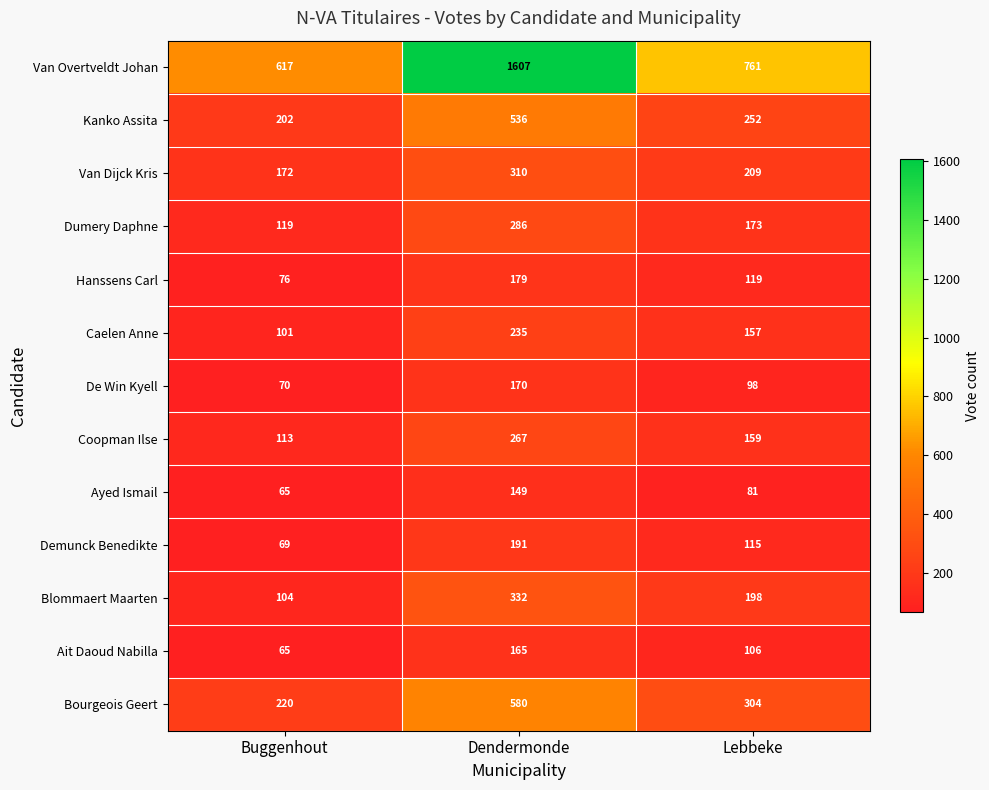

At how many categories does at least one series exceed 317?

3